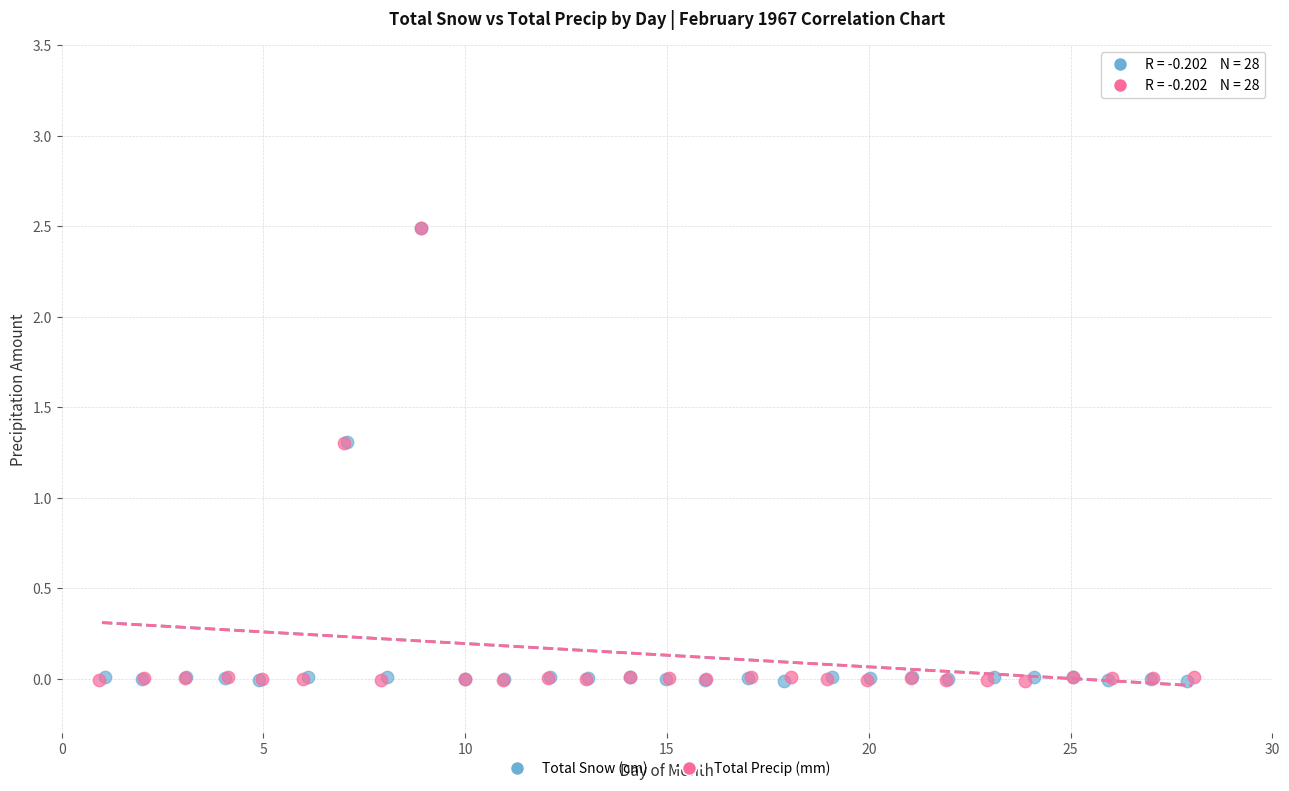

What are all the series names shown in the legend?

Total Snow (cm), Total Precip (mm)